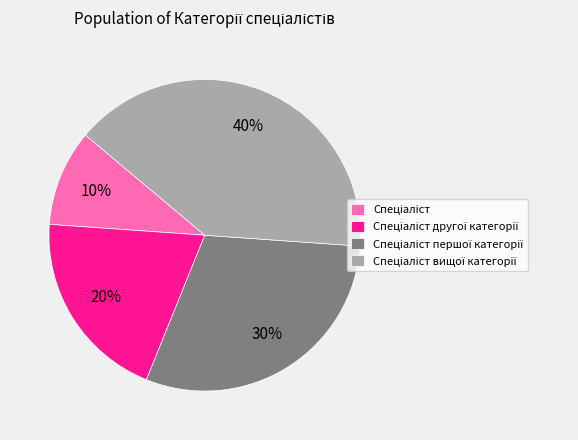

To the nearest percent, what is the average slice percentage?

25%